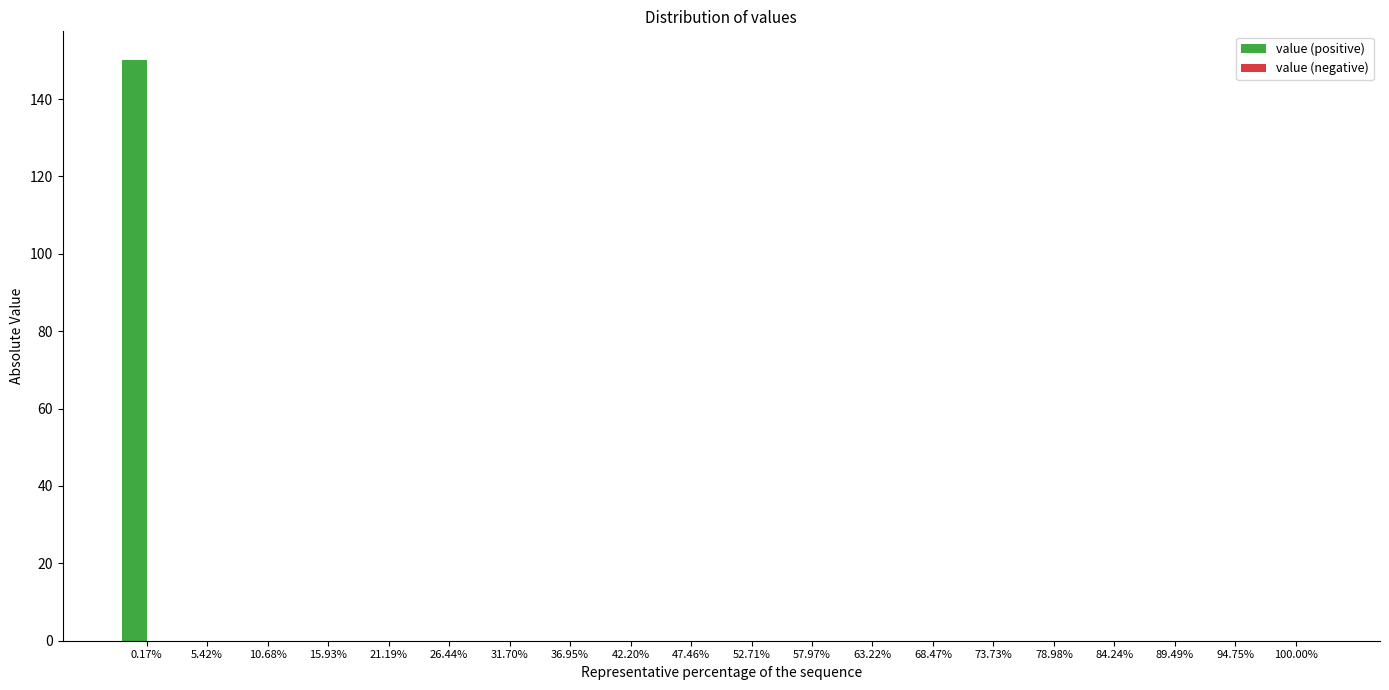

Reading left to right, transcribe all the data shown in this chart.

0.17%=150	5.42%=0	10.68%=0	15.93%=0	21.19%=0	26.44%=0	31.70%=0	36.95%=0	42.20%=0	47.46%=0	52.71%=0	57.97%=0	63.22%=0	68.47%=0	73.73%=0	78.98%=0	84.24%=0	89.49%=0	94.75%=0	100.00%=0